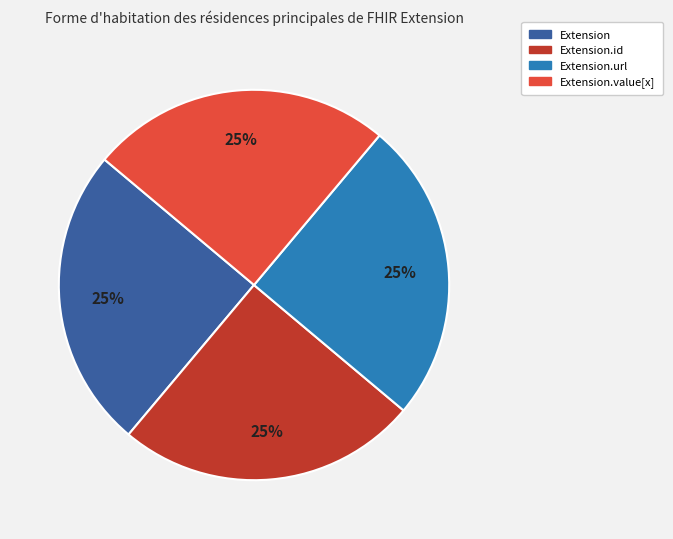

The Extension slice represents 19% of the pie. True or false?

False